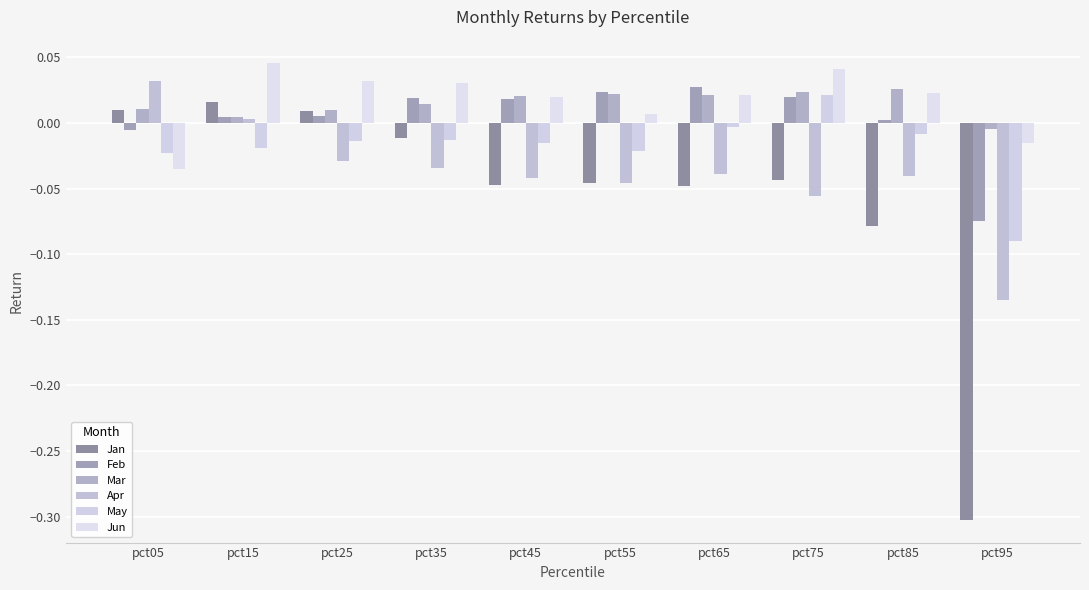

Is the value of Feb at pct75 greater than the value of Jun at pct75?

No